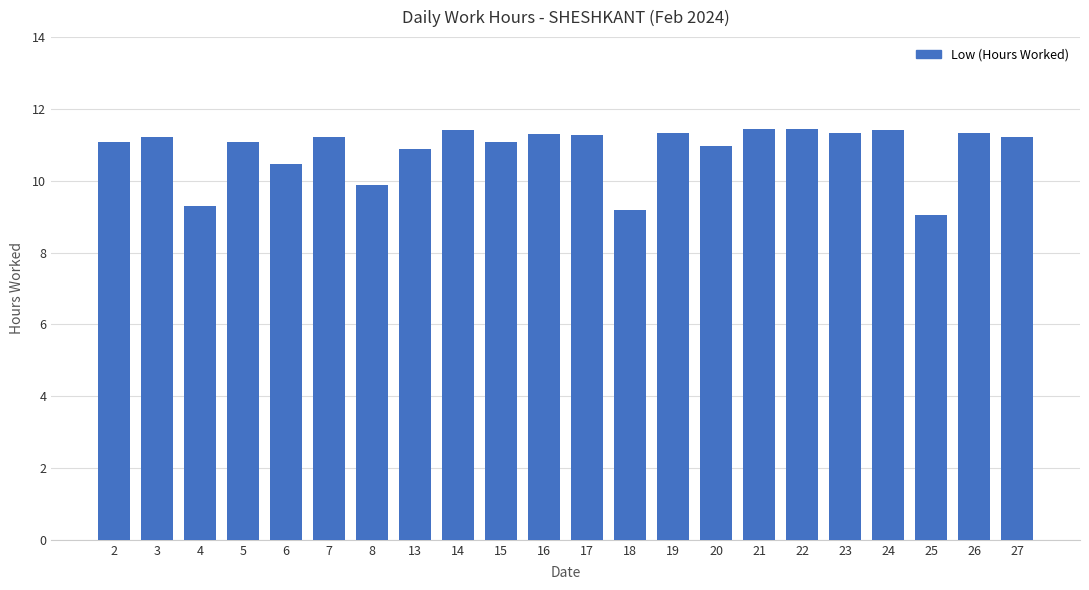

What is the value of the 19th bar from the left?

11.4